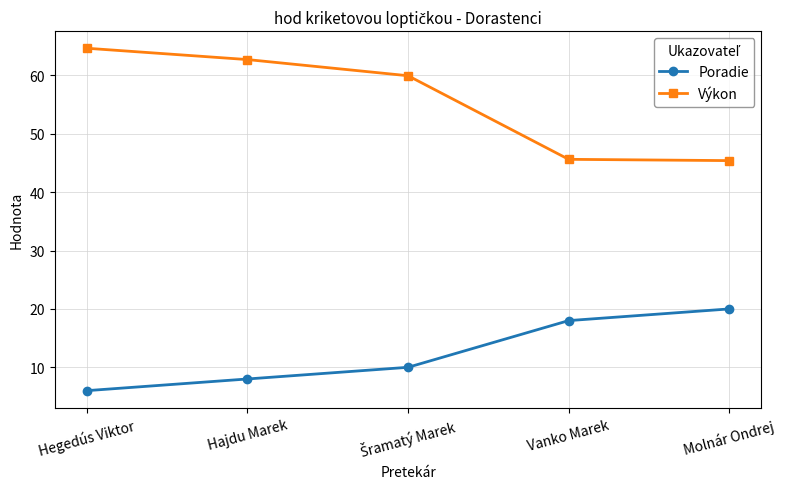

Which label corresponds to the smallest value in the chart?

Hegedús Viktor